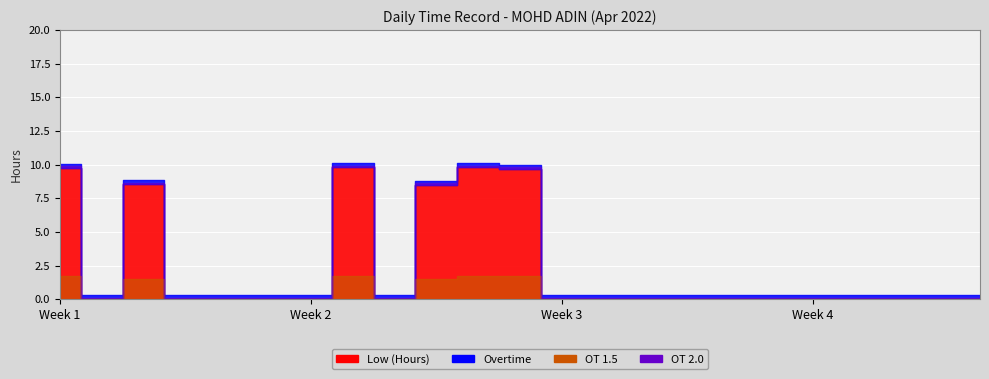

True or false: Overtime has a value of 0.0 at 20.

True